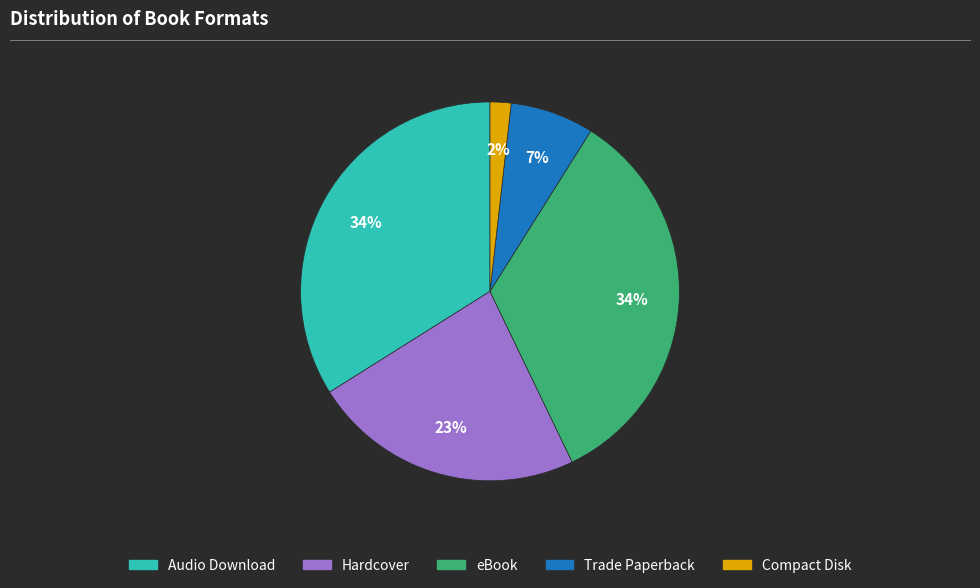

The Trade Paperback slice represents 14% of the pie. True or false?

False